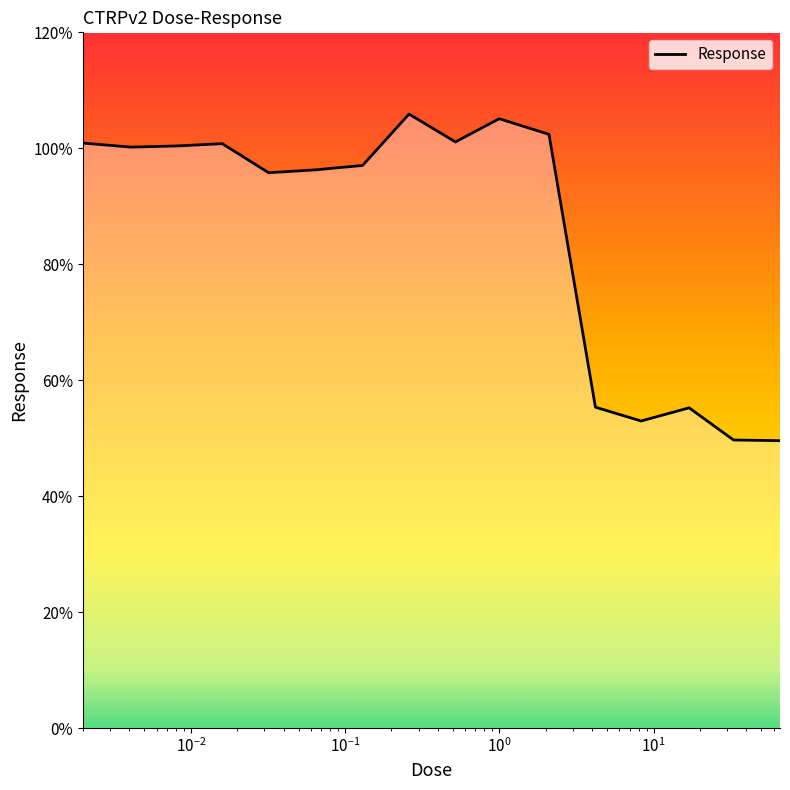

What is the minimum value shown in the chart?

49.6